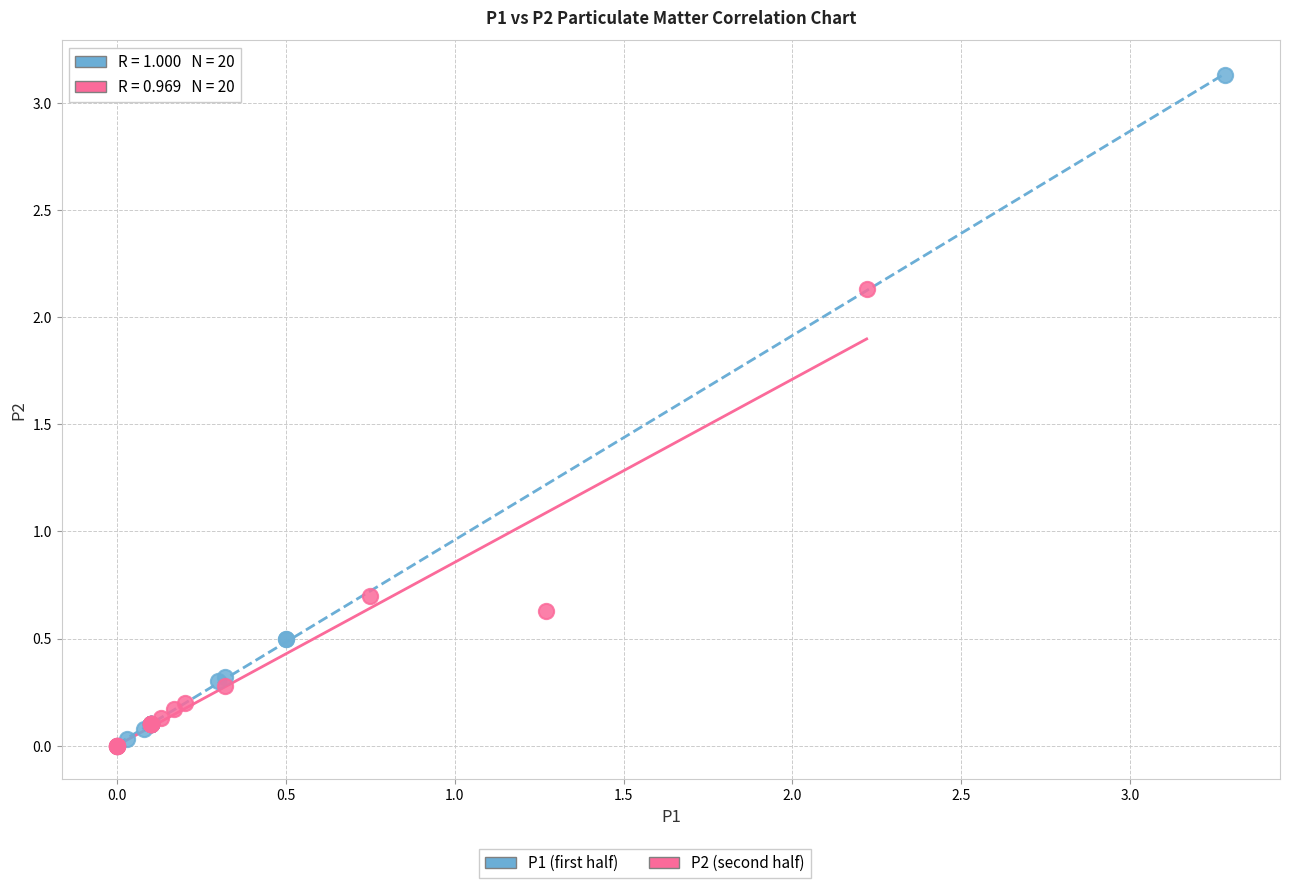

Which series contains the highest Y value?

P1 (first half)